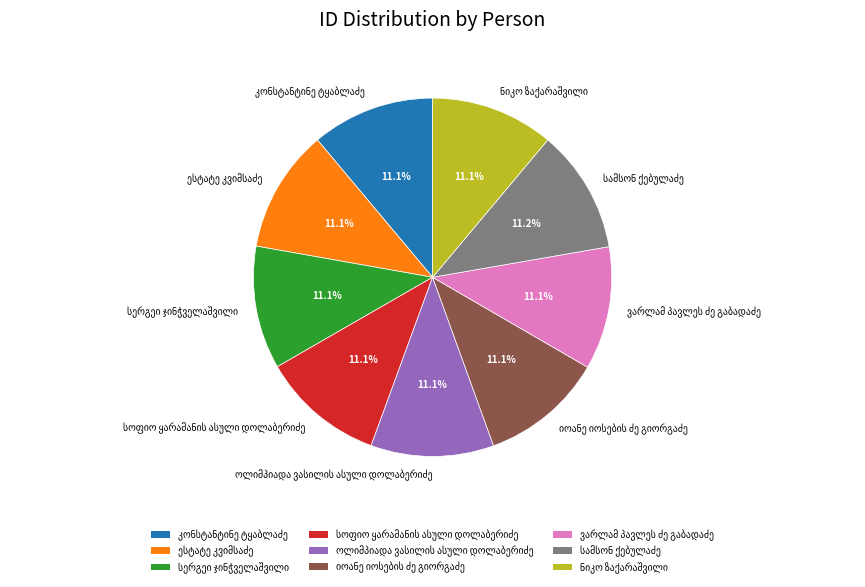

Is there a majority slice in this chart?

No